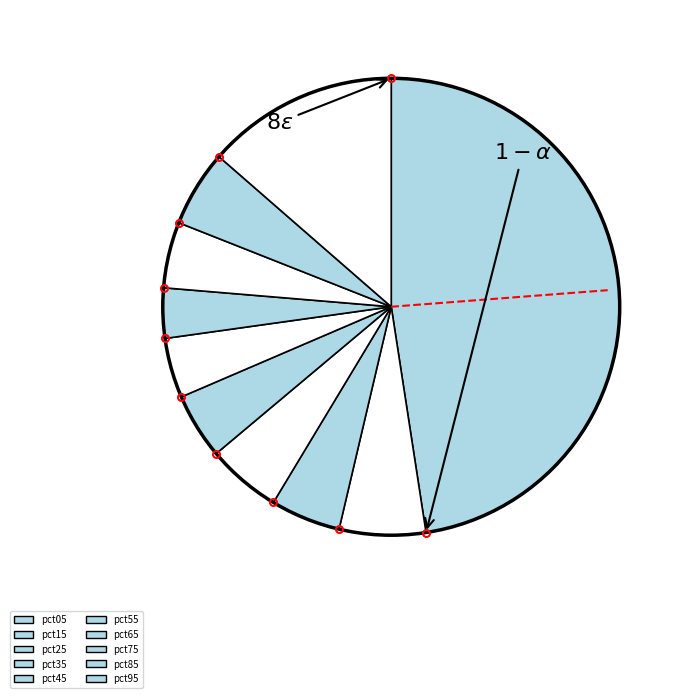

Which has a higher value, pct05 or pct25?

pct05